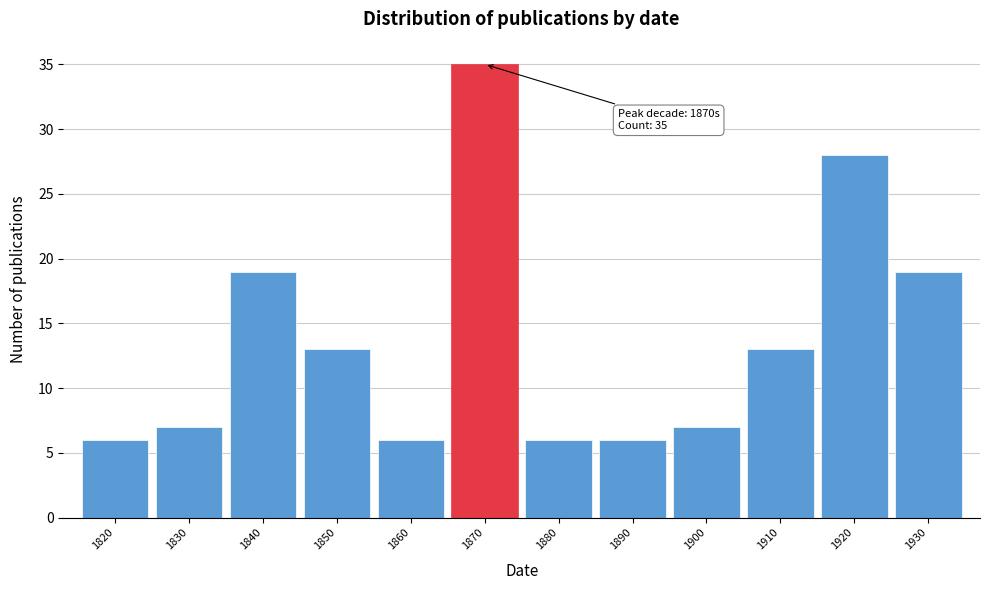

Reading left to right, transcribe all the data shown in this chart.

6	7	19	13	6	35	6	6	7	13	28	19